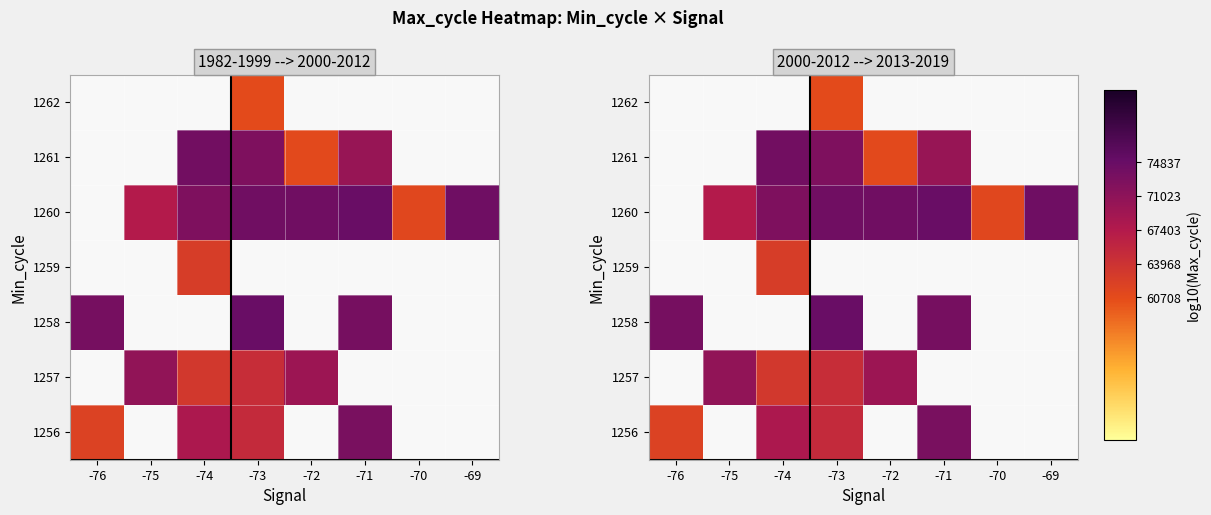

Rank the series by their average value, from highest to lowest.

1256, 1257, 1258, 1259, 1260, 1261, 1262